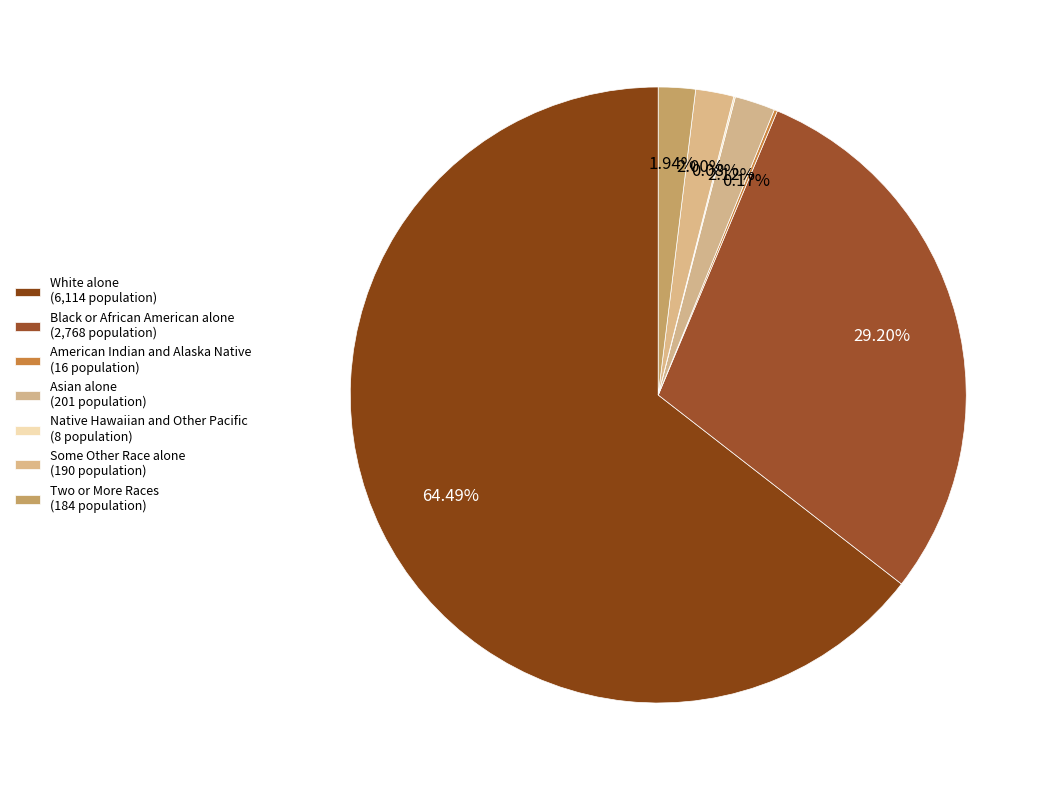

Is there any slice that represents more than half of the pie?

Yes